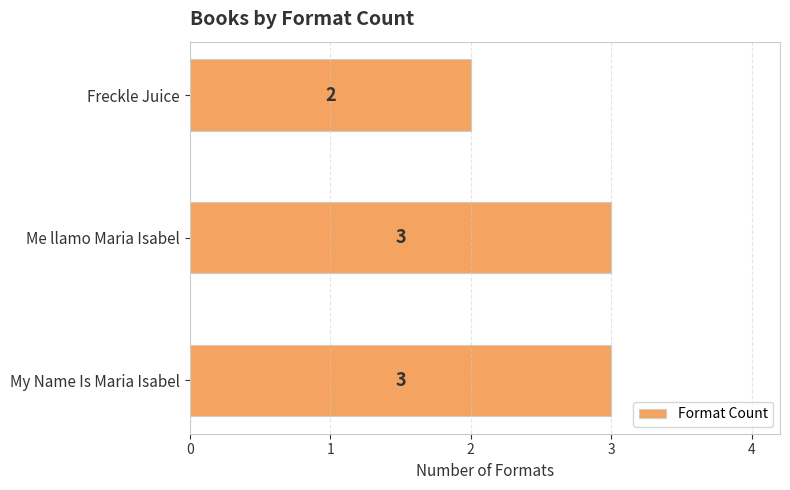

What is the change in value from Freckle Juice to My Name Is Maria Isabel?

+1